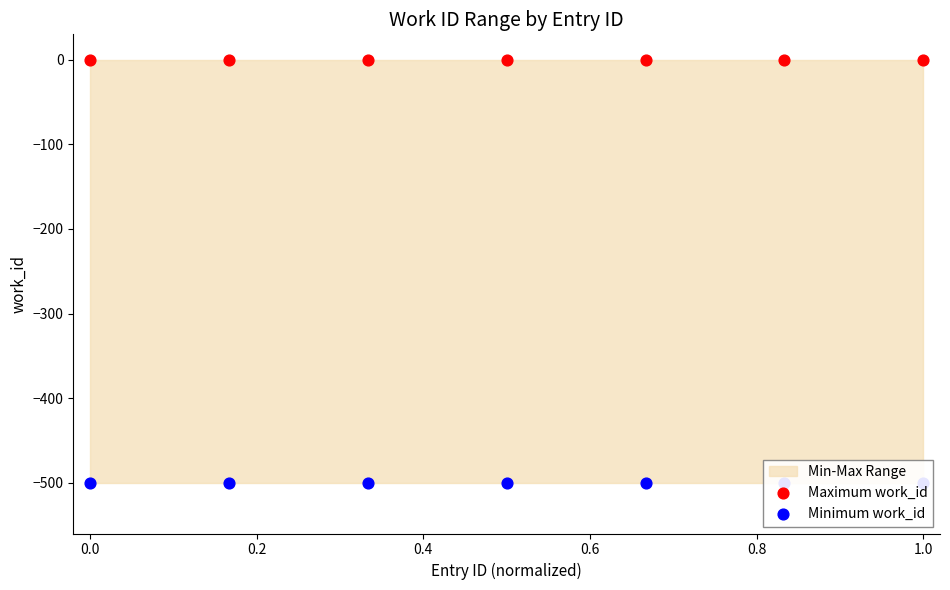

Which series reaches the minimum Y coordinate?

Minimum work_id